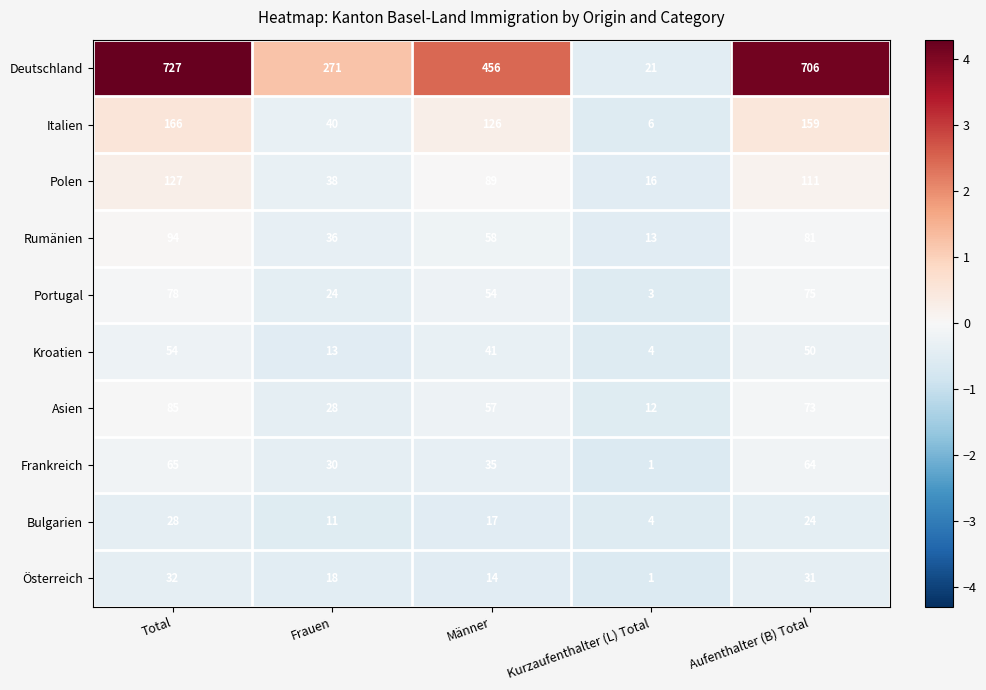

Count the Asien values in the range 28 to 73.

3